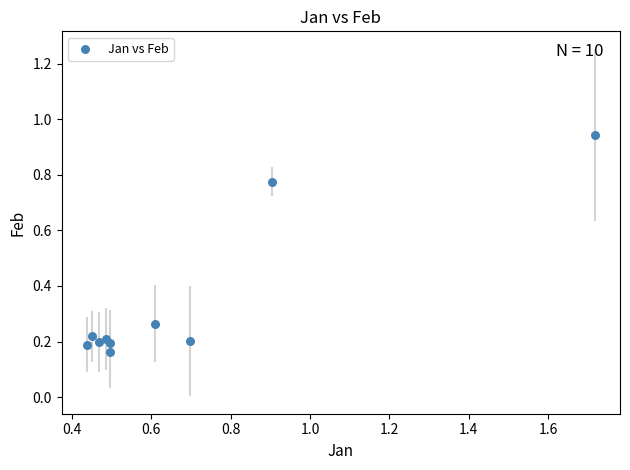

What is the range of X values (max minus min)?

1.3